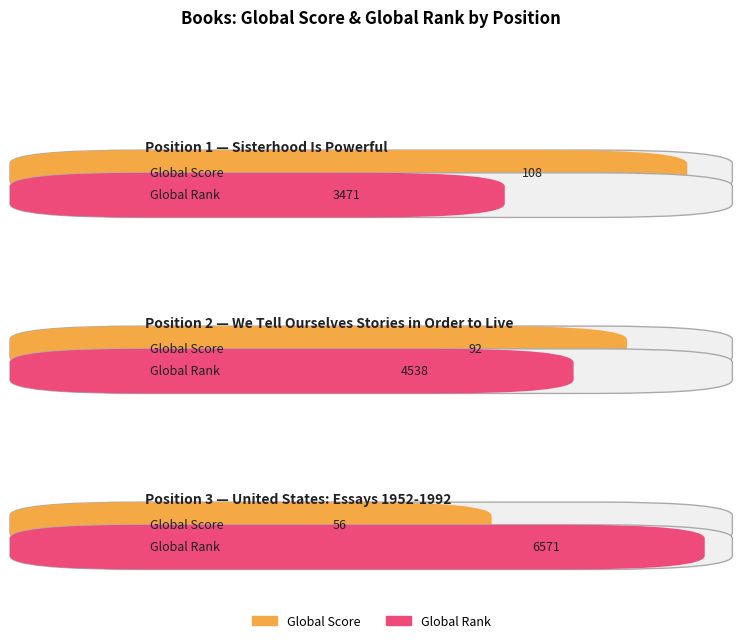

What is the difference between the Global Rank values at 2 and 1?

1067